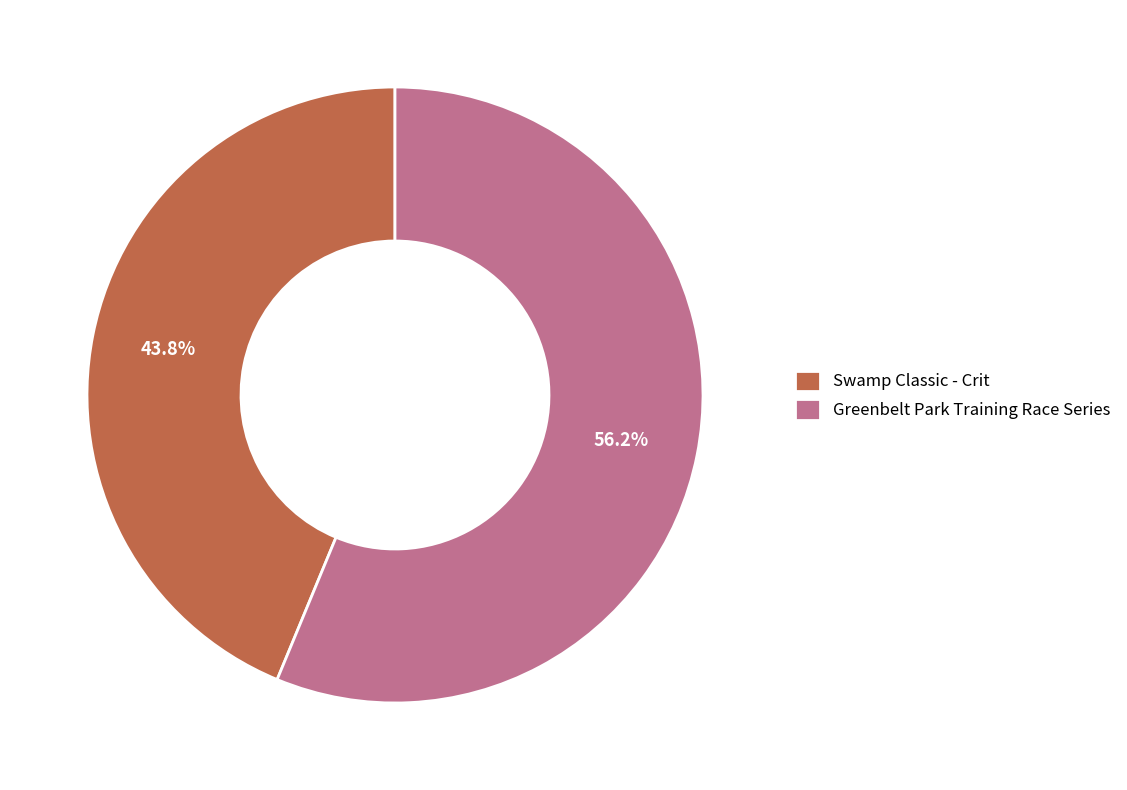

Which has a higher value, Swamp Classic - Crit or Greenbelt Park Training Race Series?

Greenbelt Park Training Race Series